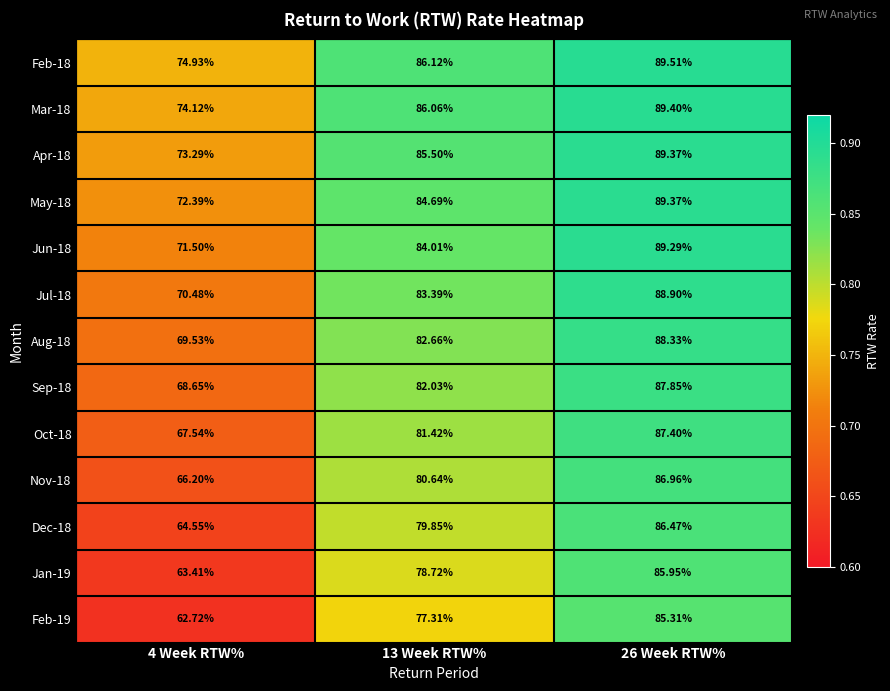

Is the value of Apr-18 at 26 Week RTW% greater than the value of Oct-18 at 26 Week RTW%?

Yes